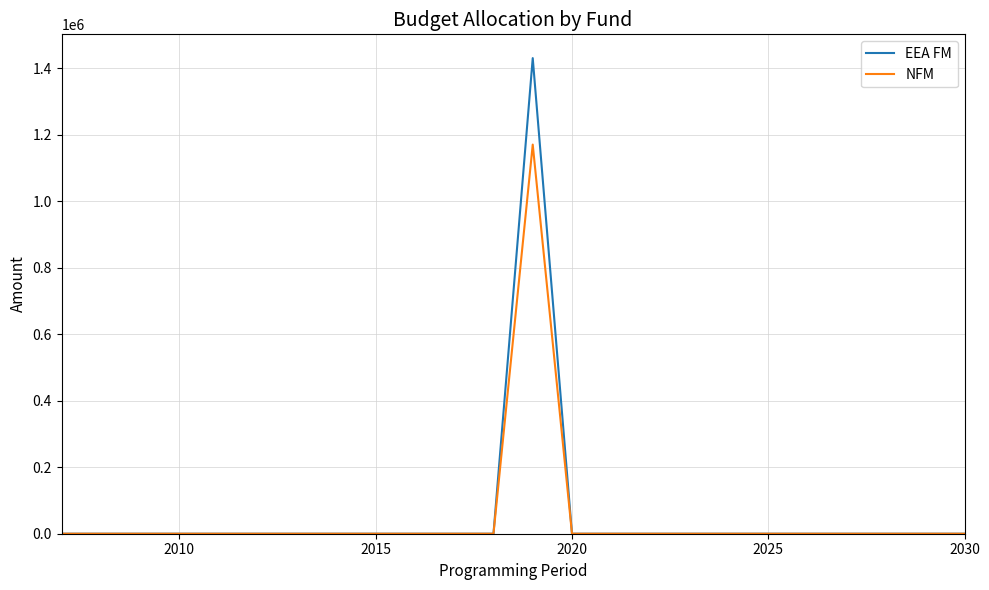

Which series has the largest range (max minus min)?

EEA FM